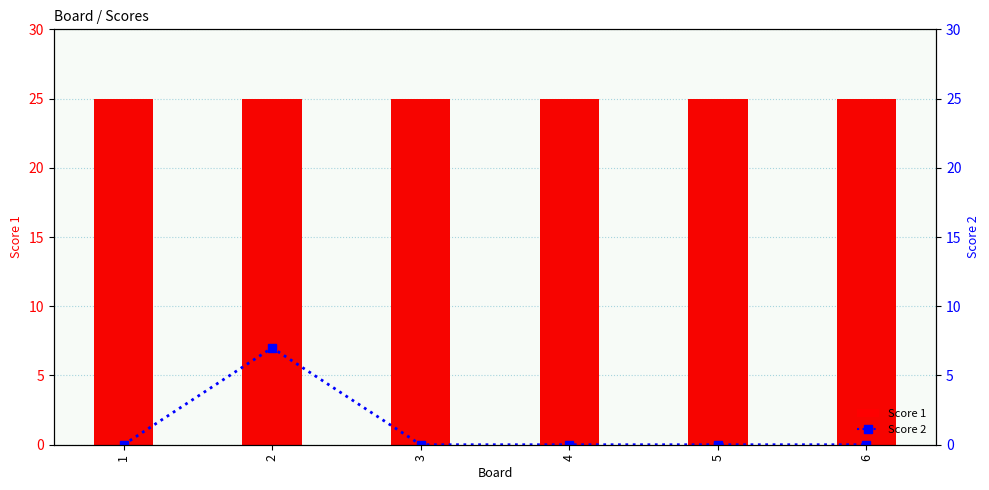

Which series has the largest range (max minus min)?

Score 2